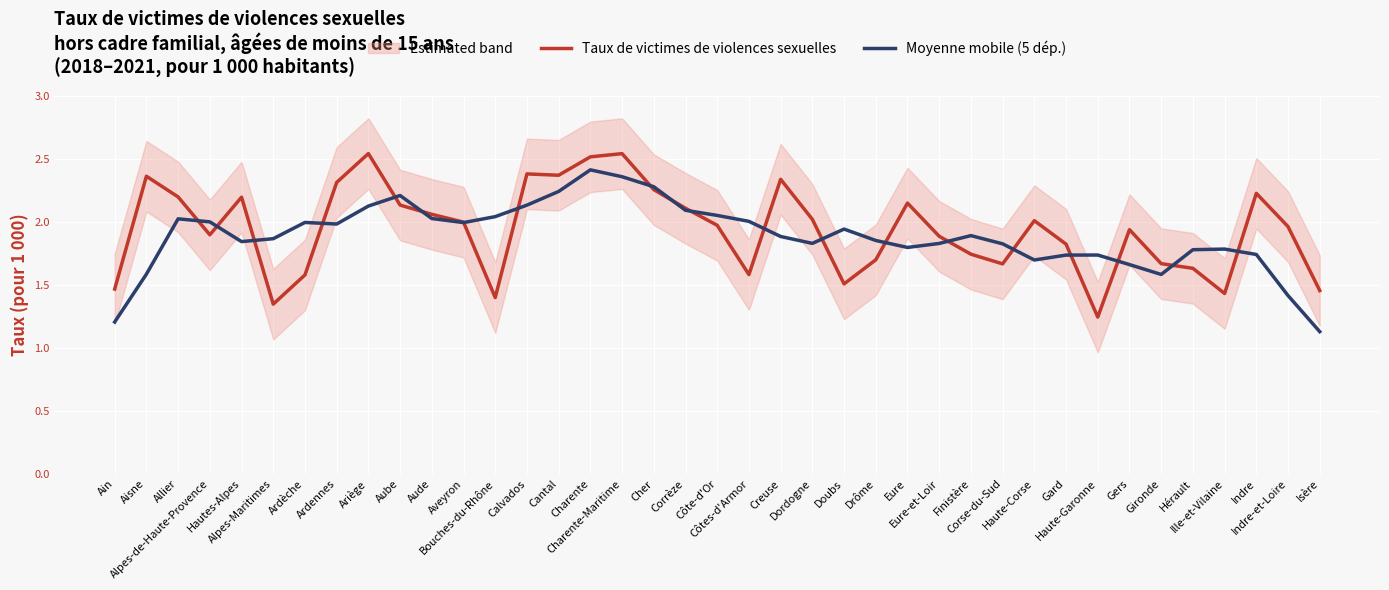

How many categories are shown in the chart?

39